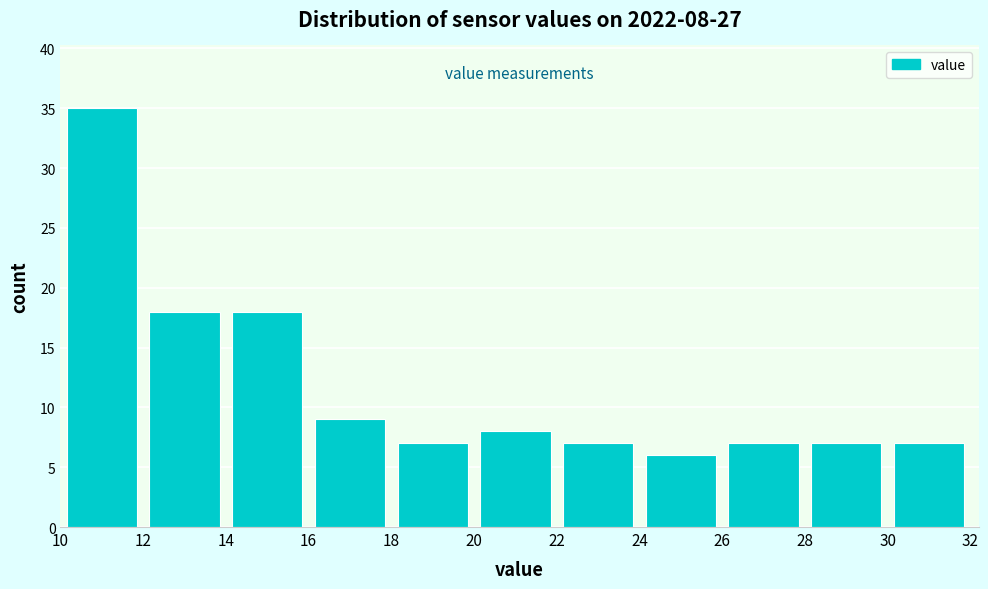

Over which range of the x-axis is the bar tallest?

10 to 12